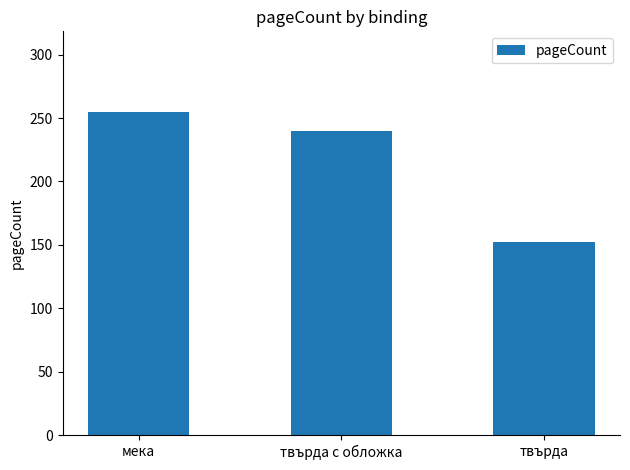

Reading left to right, what are all the values shown in this chart?

254.7	240.0	152.0